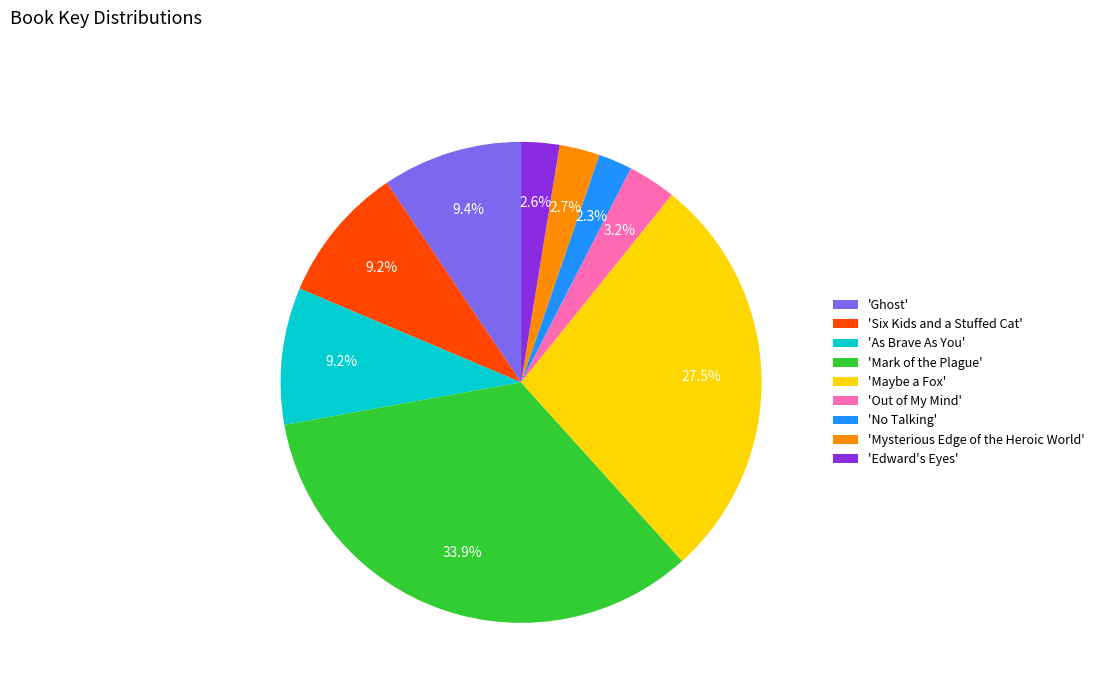

Which category has the biggest portion of the pie?

'Mark of the Plague'